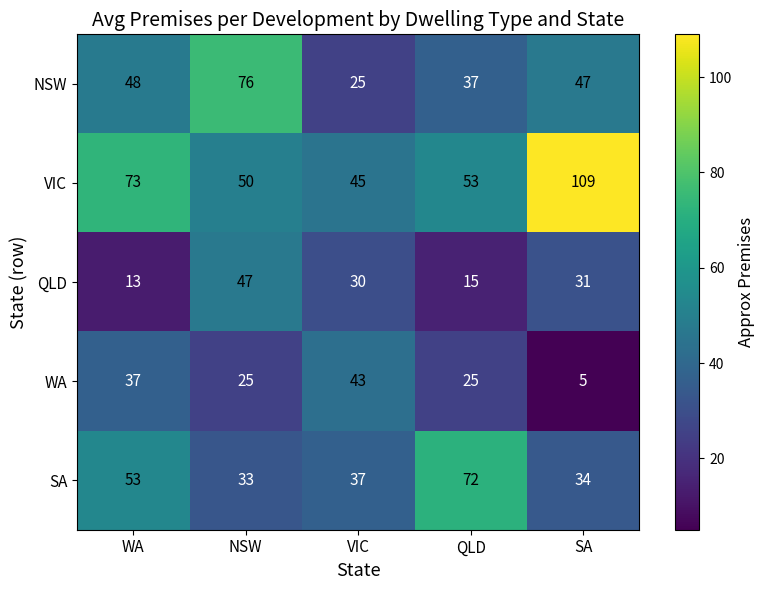

At which label does VIC first exceed 53?

WA